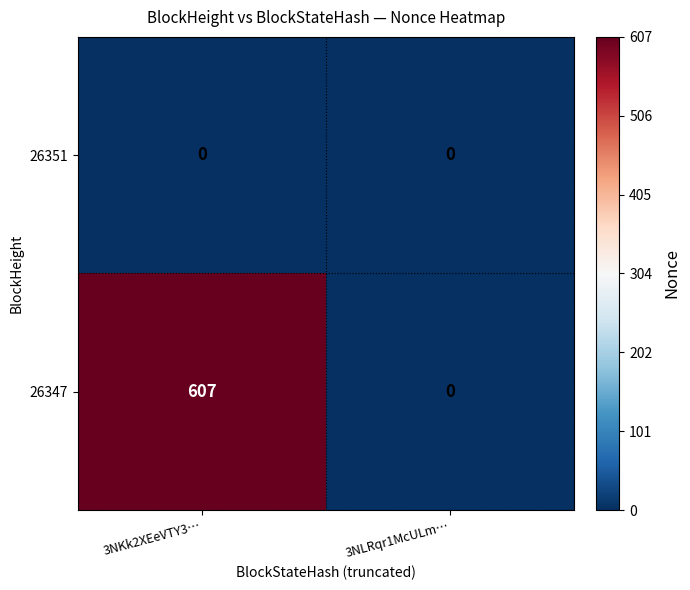

Reading left to right, list all the values displayed in this chart.

26351: 3NKk2XEeVTY3…=0	3NLRqr1McULm…=0
26347: 3NKk2XEeVTY3…=607	3NLRqr1McULm…=0